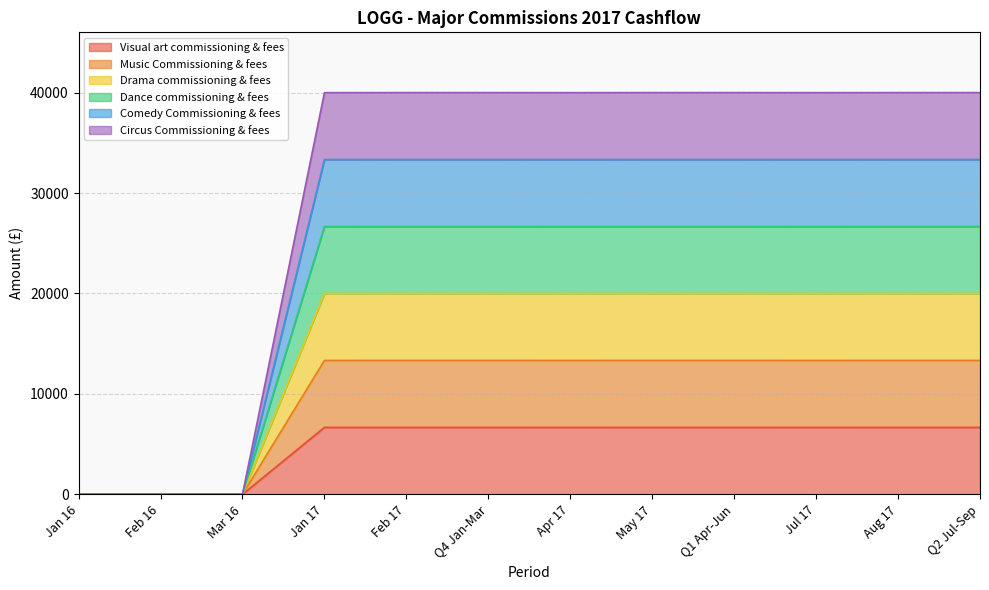

Which label corresponds to the smallest value in the chart?

Jan 16